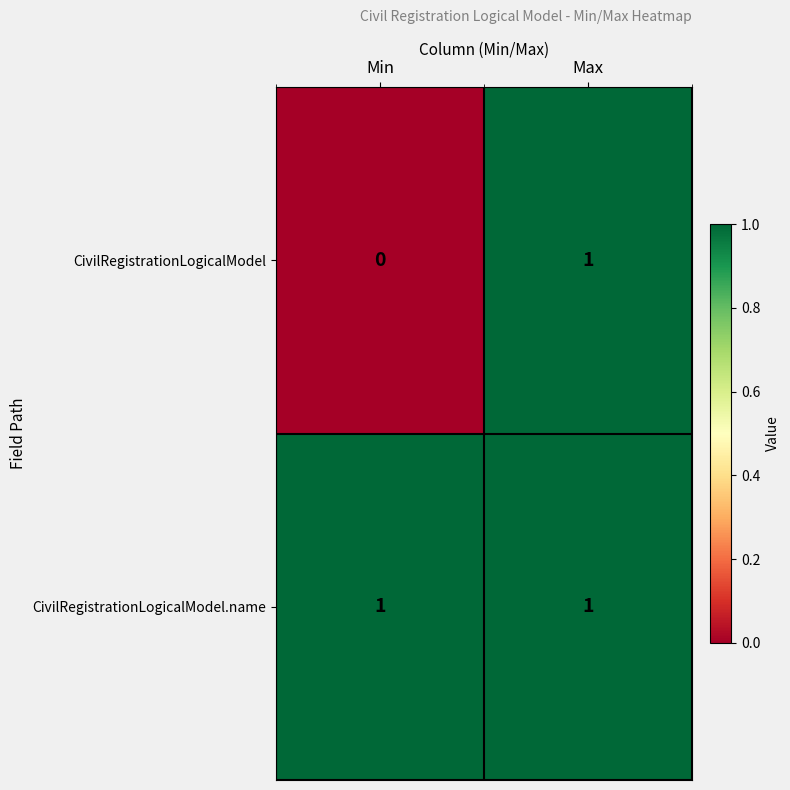

Rank the series at Min from highest to lowest value.

CivilRegistrationLogicalModel.name, CivilRegistrationLogicalModel